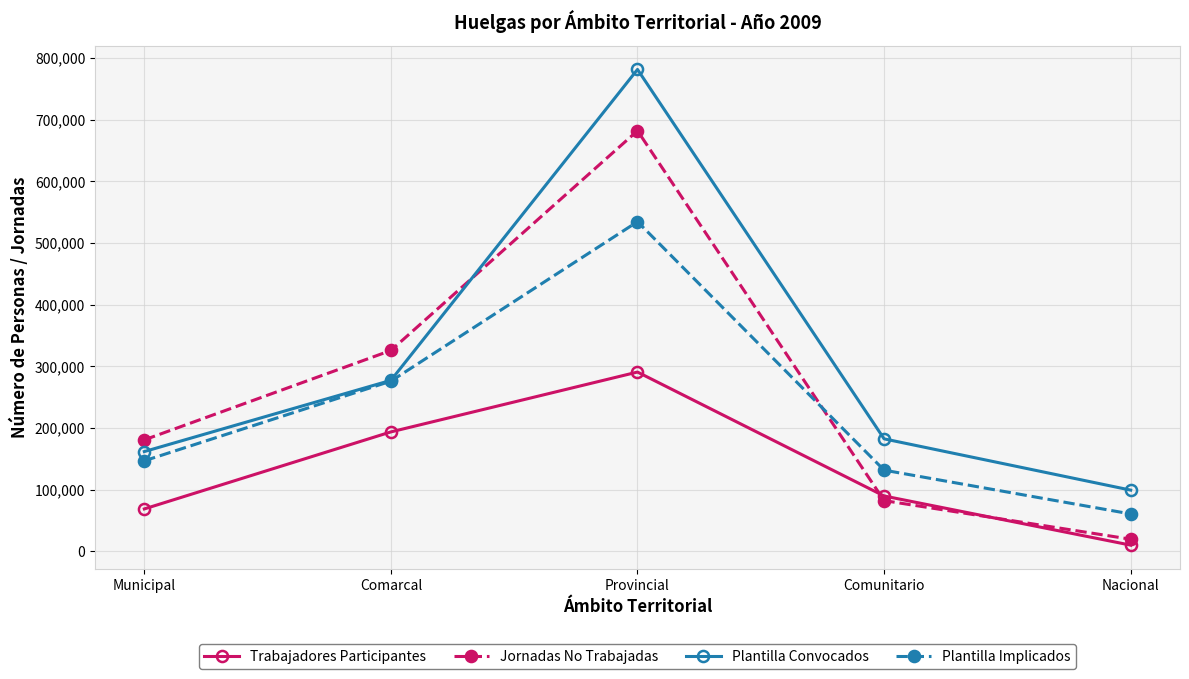

What is the difference between the highest and lowest values at Nacional?

89205